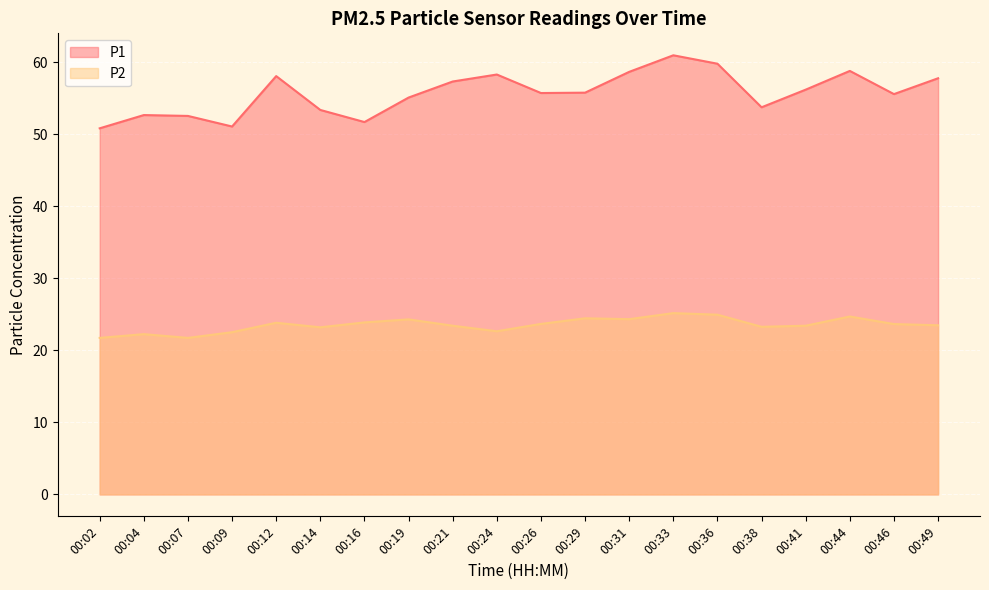

True or false: P1 and P2 cross at least once.

False